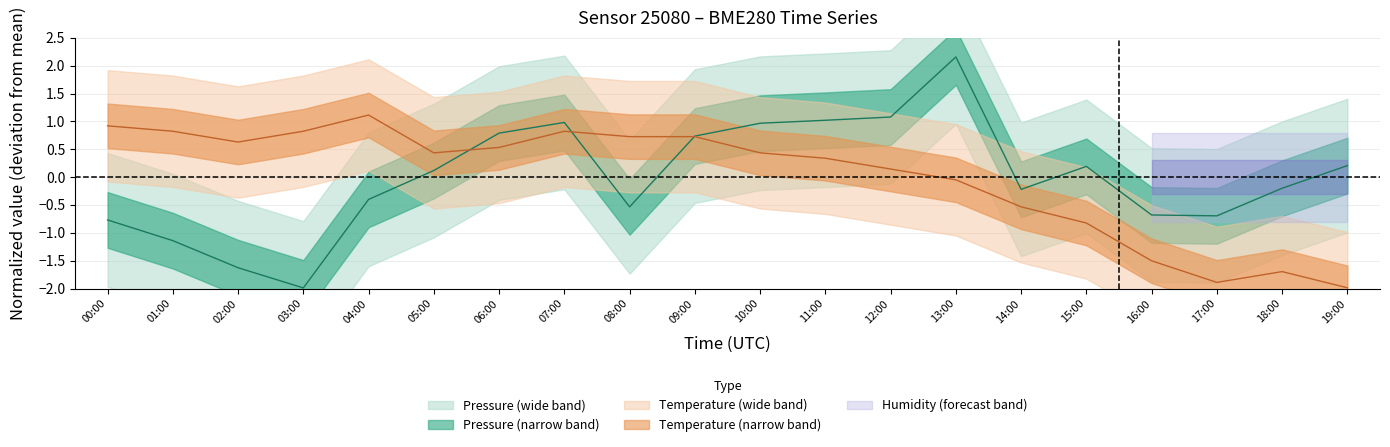

True or false: pressure has more than 0 points higher than both neighbors.

True